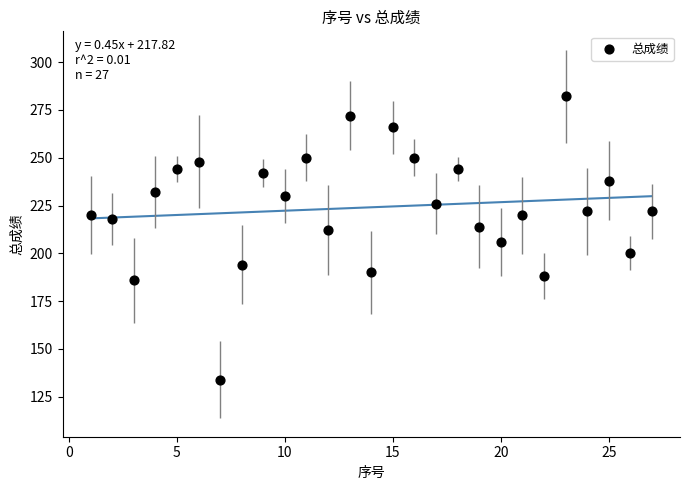

What is the range of X values (max minus min)?

26